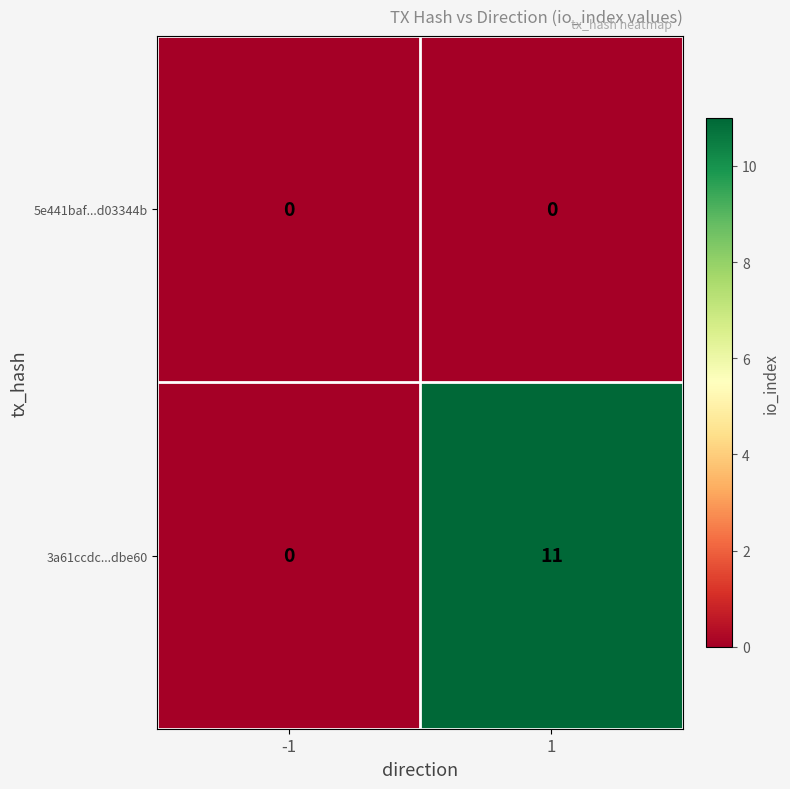

What is the approximate value of 3a61ccdc...dbe60 at 1?

11